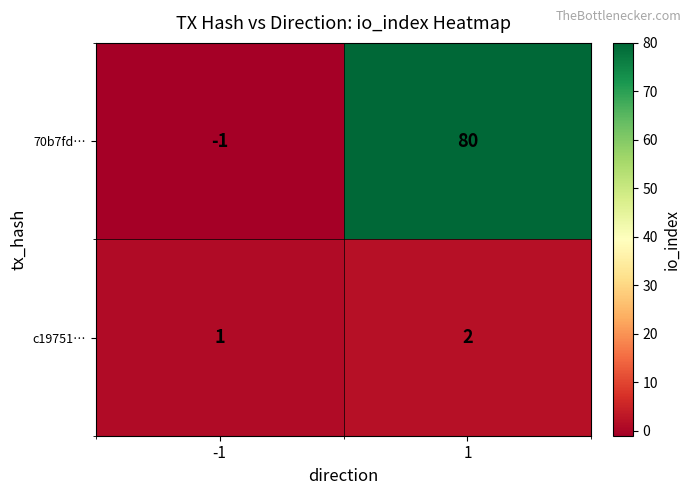

Rank the series by their average value, from highest to lowest.

70b7fd…, c19751…